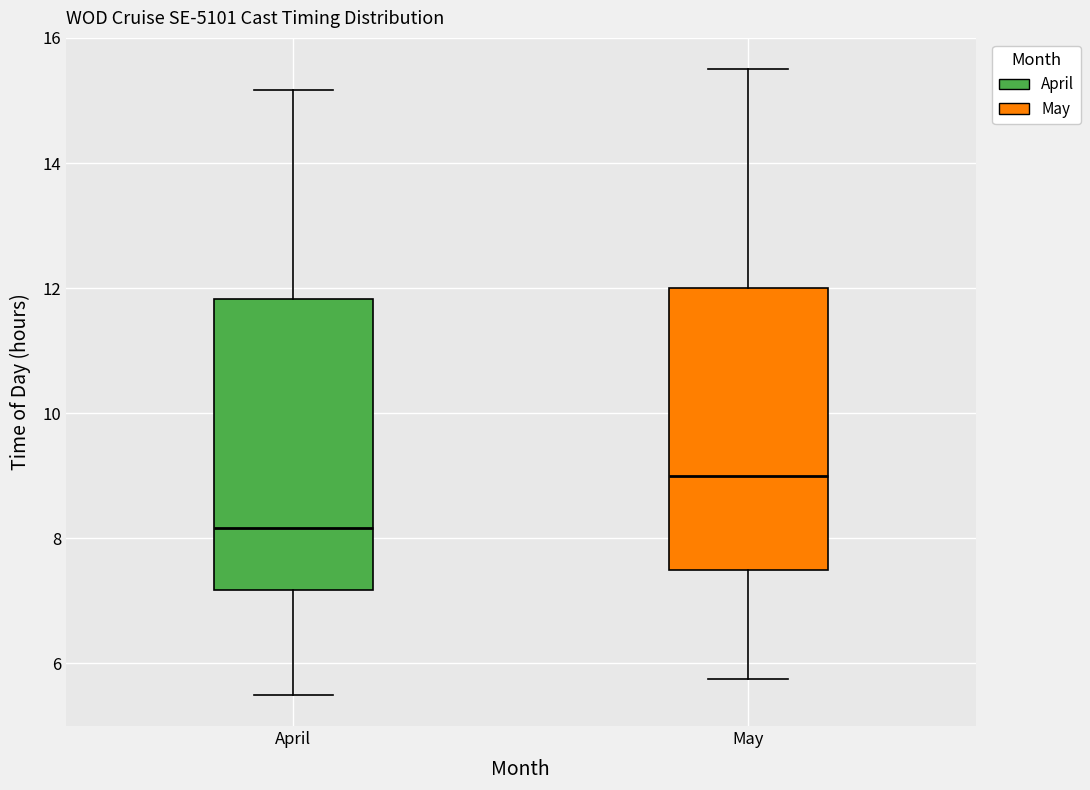

Which box has the highest median line?

May